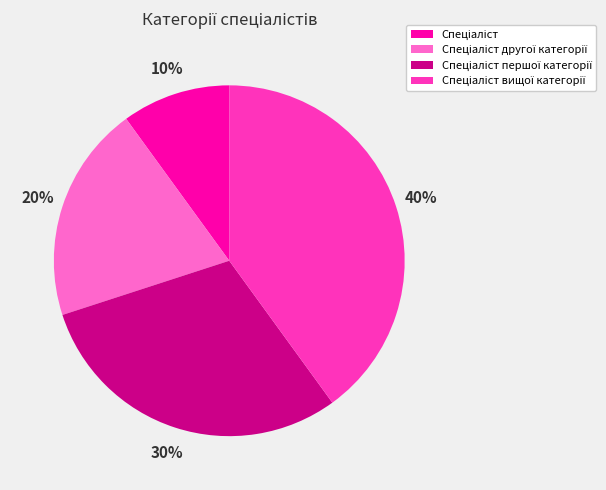

To the nearest percent, what is the difference between the largest and smallest slice percentages?

30%